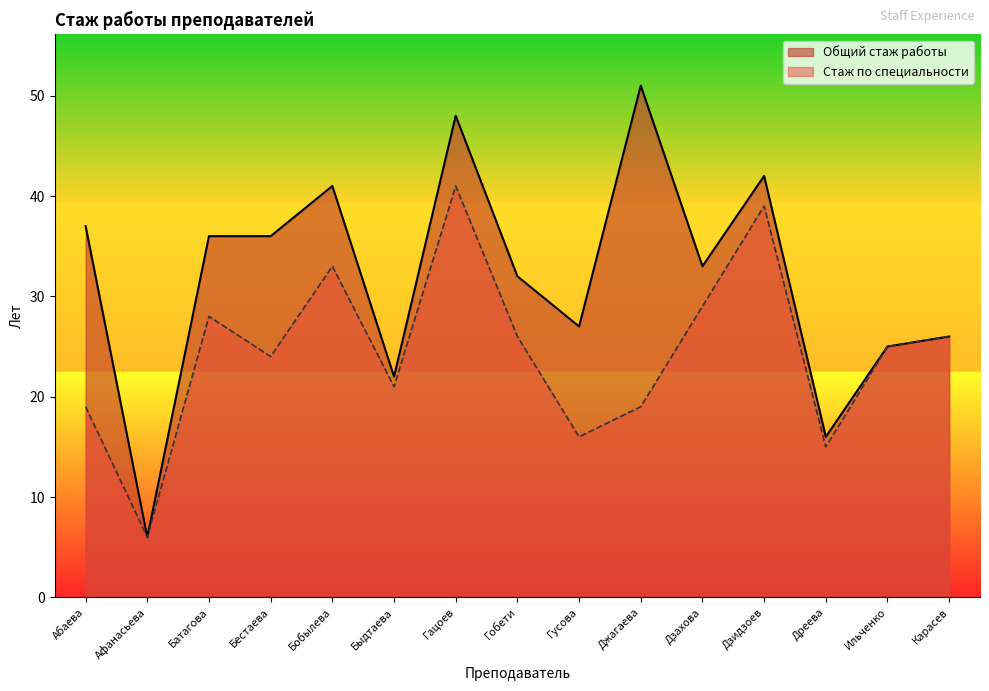

What is the difference between the maximum and minimum values in the Стаж по специальности series?

35